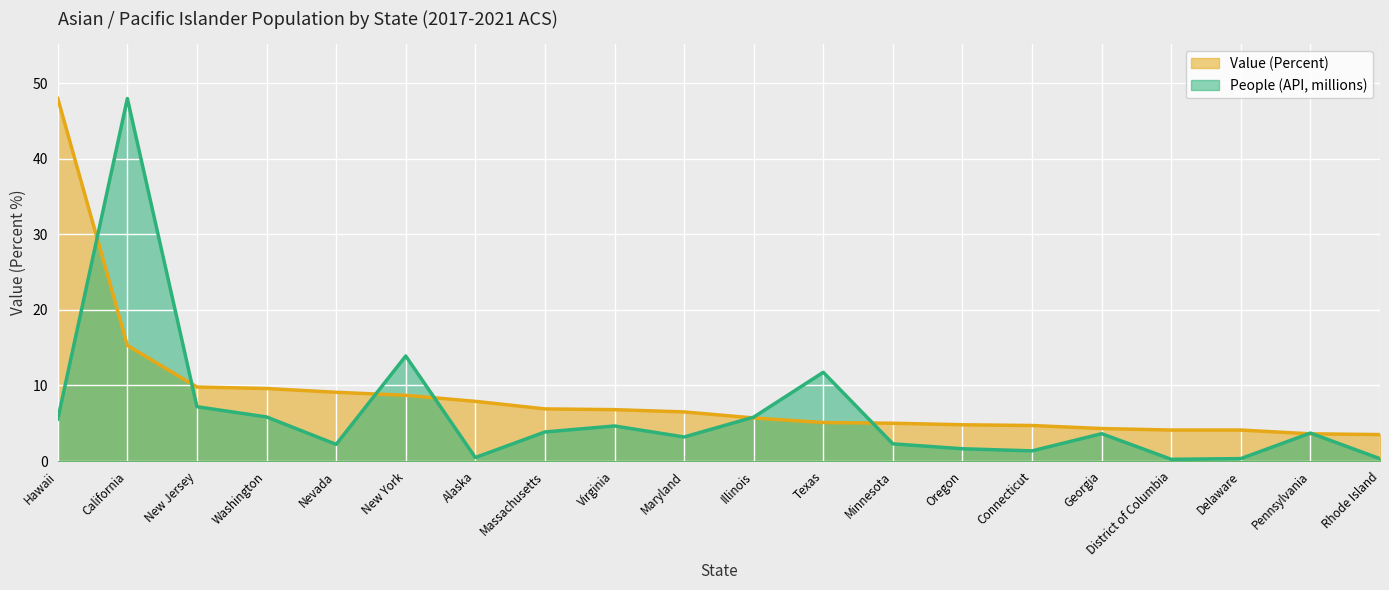

How many interior local valleys does the People (API) (millions) series have?

5